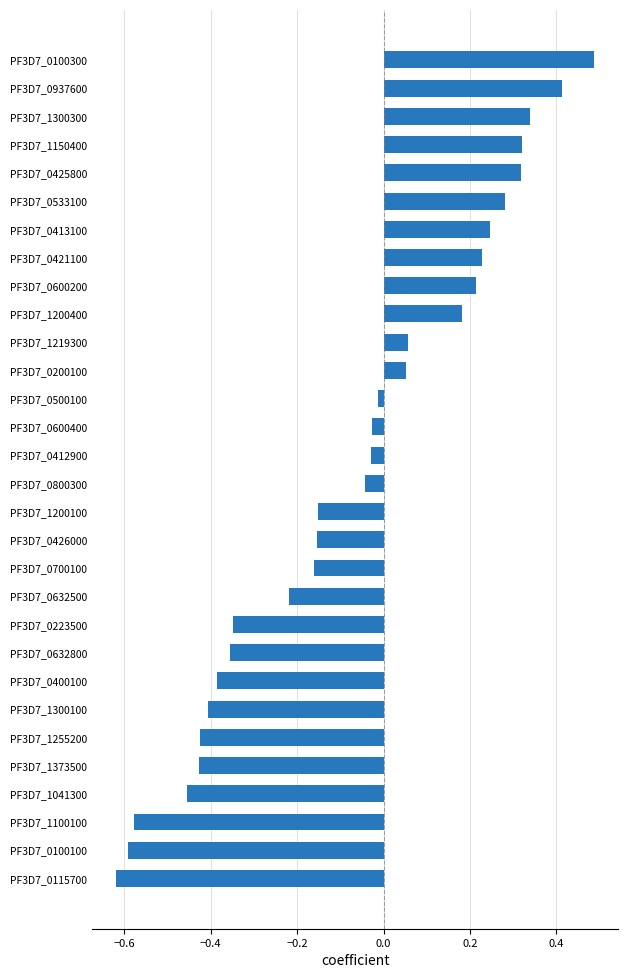

Is it true that the value at PF3D7_0632500 is -0.1?

False